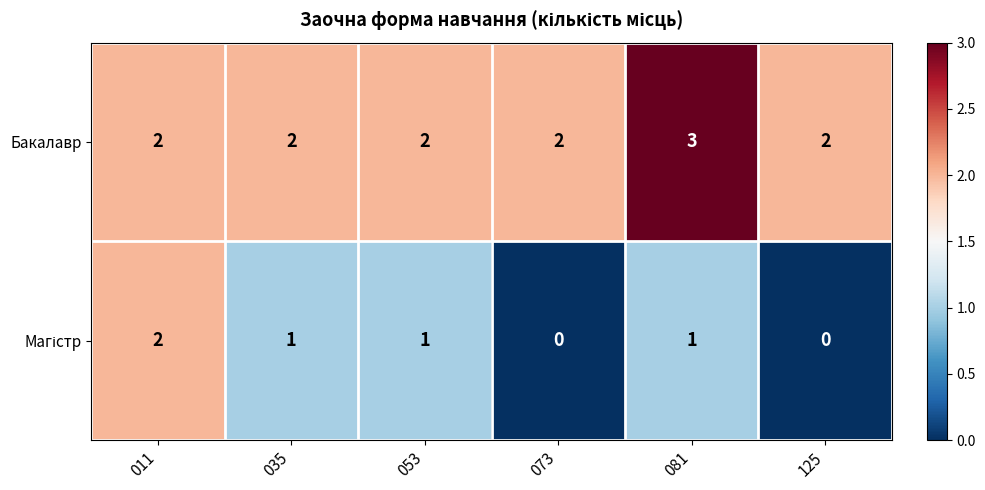

How many data points does each series have?

6